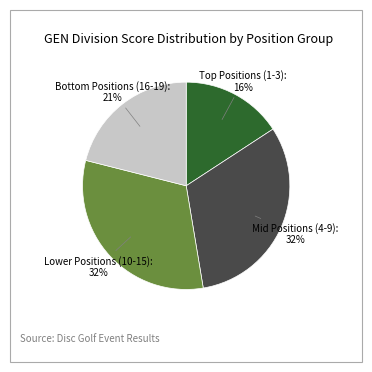

To the nearest percent, what percentage of the pie is Lower Positions (10-15)?

32%